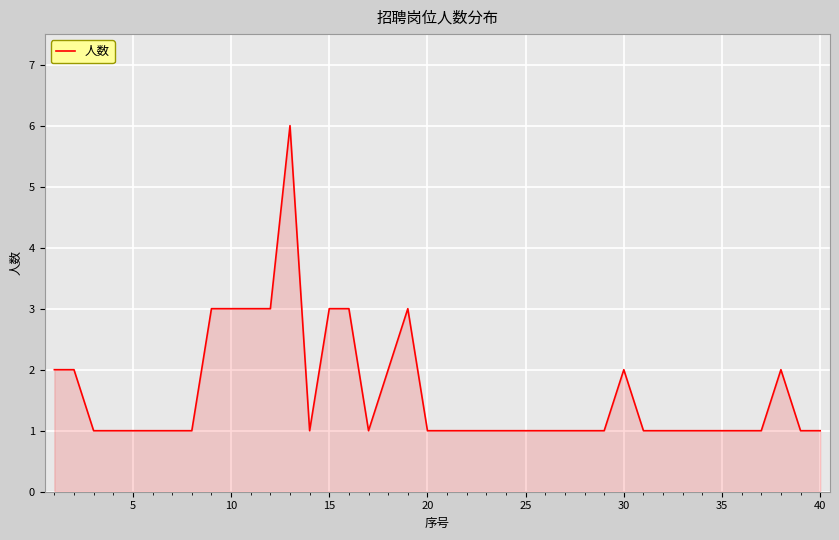

What is the difference between the maximum and minimum values?

5